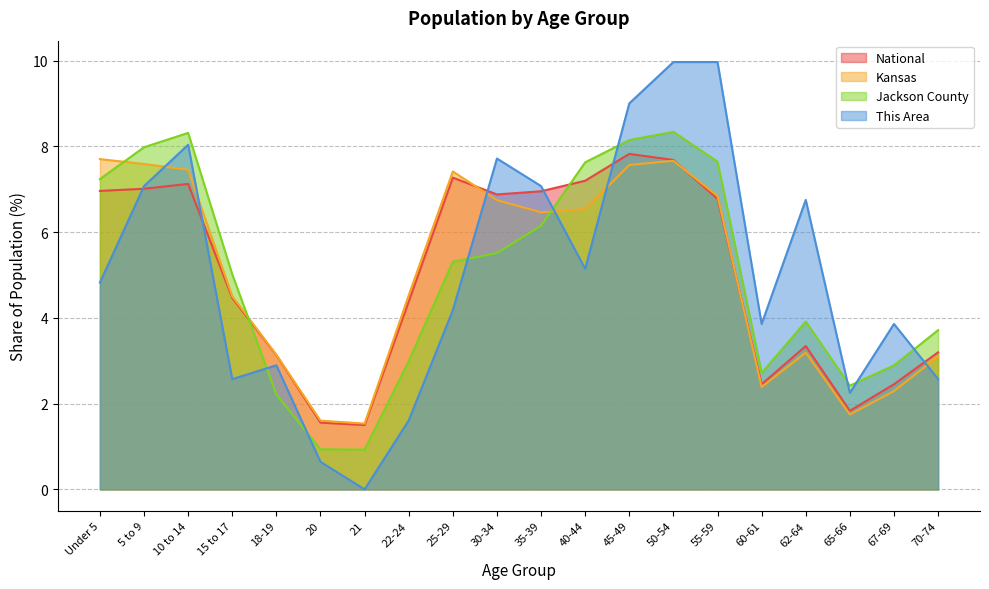

True or false: This Area has a value of 2.9 at 18-19.

True